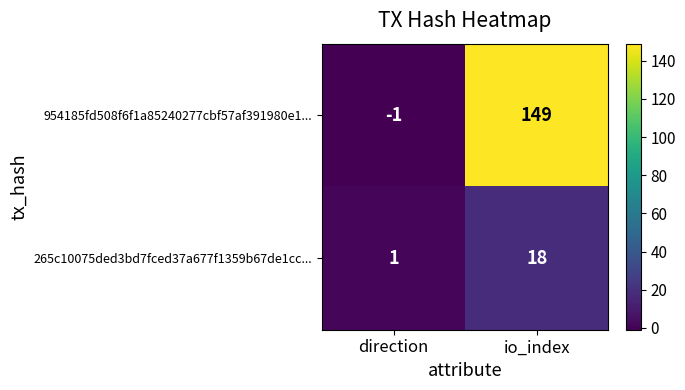

At direction, list the series in order from smallest to largest.

954185fd508f6f1a85240277cbf57af391980e1..., 265c10075ded3bd7fced37a677f1359b67de1cc...